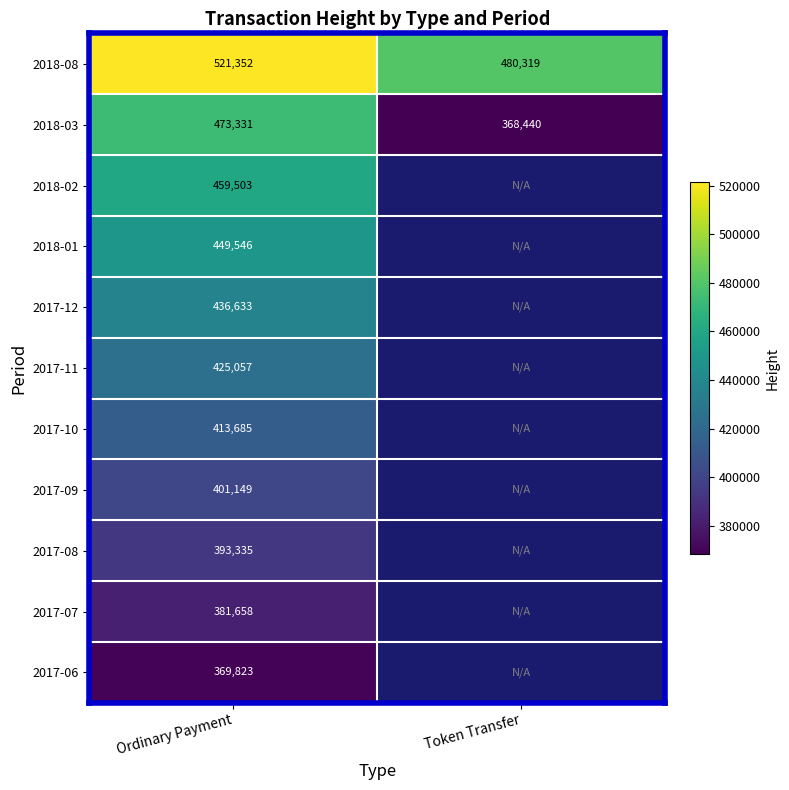

What is the total value across all series at Ordinary Payment?

4725072